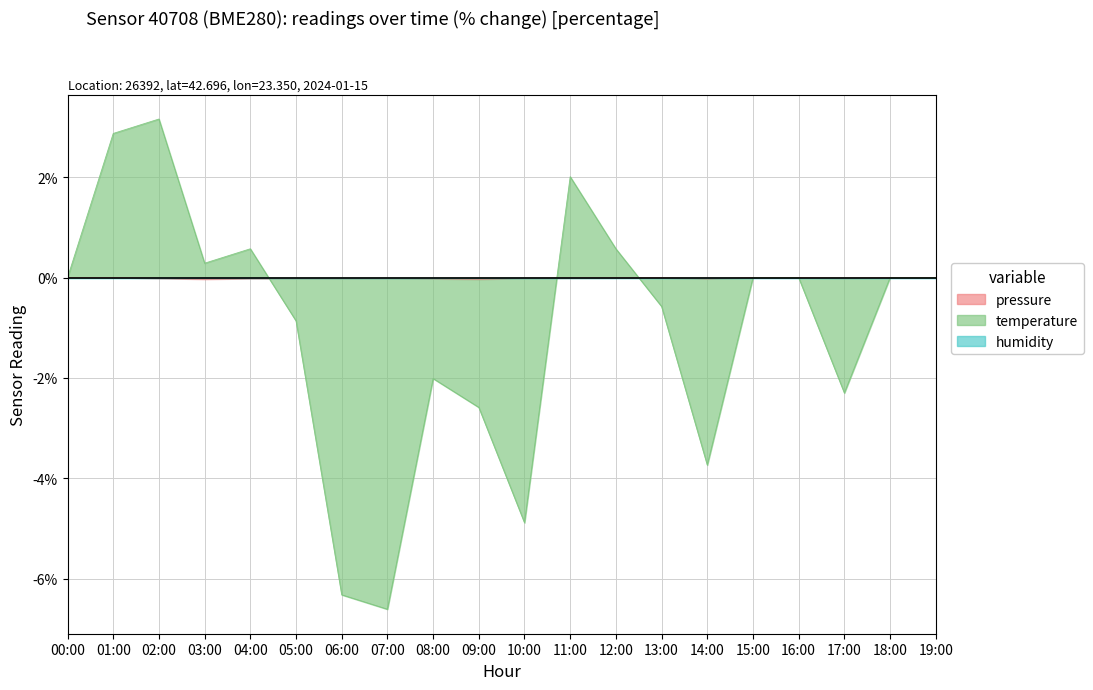

Rank the categories by temperature value from highest to lowest.

02:00, 01:00, 11:00, 04:00, 12:00, 03:00, 00:00, 15:00, 16:00, 18:00, 19:00, 13:00, 05:00, 08:00, 17:00, 09:00, 14:00, 10:00, 06:00, 07:00